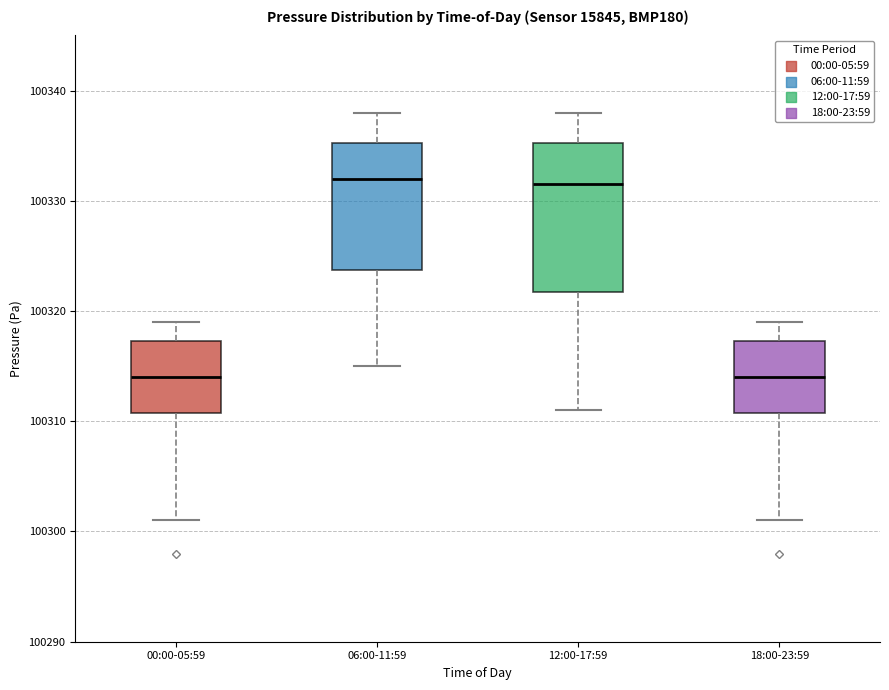

Reading left to right, transcribe this box plot: for each box, give where its median line is, the range the box spans, and where its two whiskers end, as read against the y-axis. The values are not printed on the chart, so give them approximately, as read against the axis.

00:00-05:59: median 100314, box 100311 to 100317, whiskers 100301 to 100319
06:00-11:59: median 100332, box 100324 to 100335, whiskers 100315 to 100338
12:00-17:59: median 100332, box 100322 to 100335, whiskers 100311 to 100338
18:00-23:59: median 100314, box 100311 to 100317, whiskers 100301 to 100319